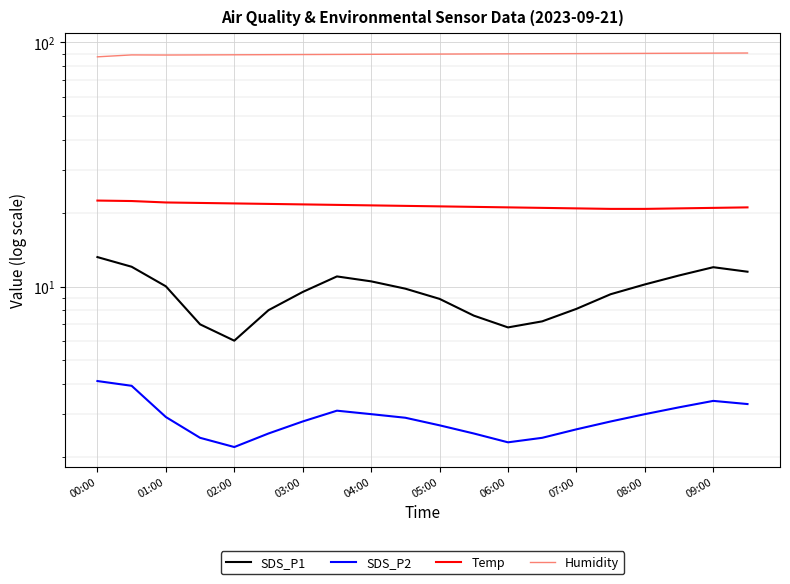

How many lines are shown in the chart?

4